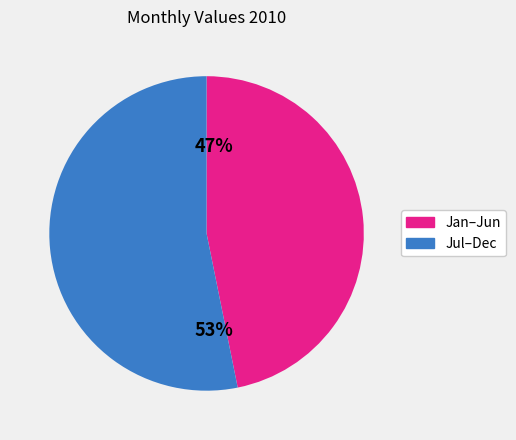

Is there any slice that represents more than half of the pie?

Yes